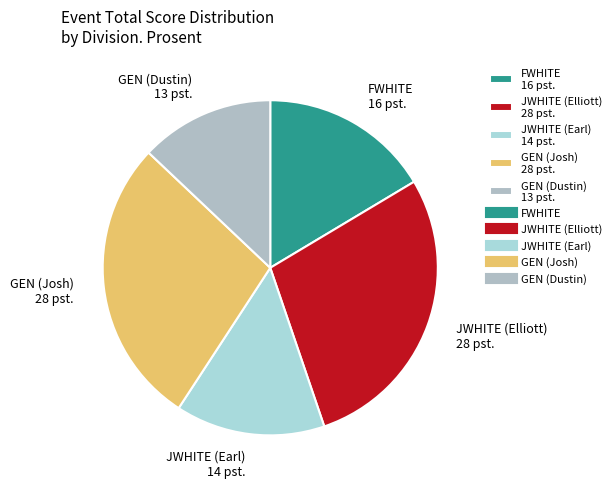

Which category has the smallest portion of the pie?

GEN (Dustin)